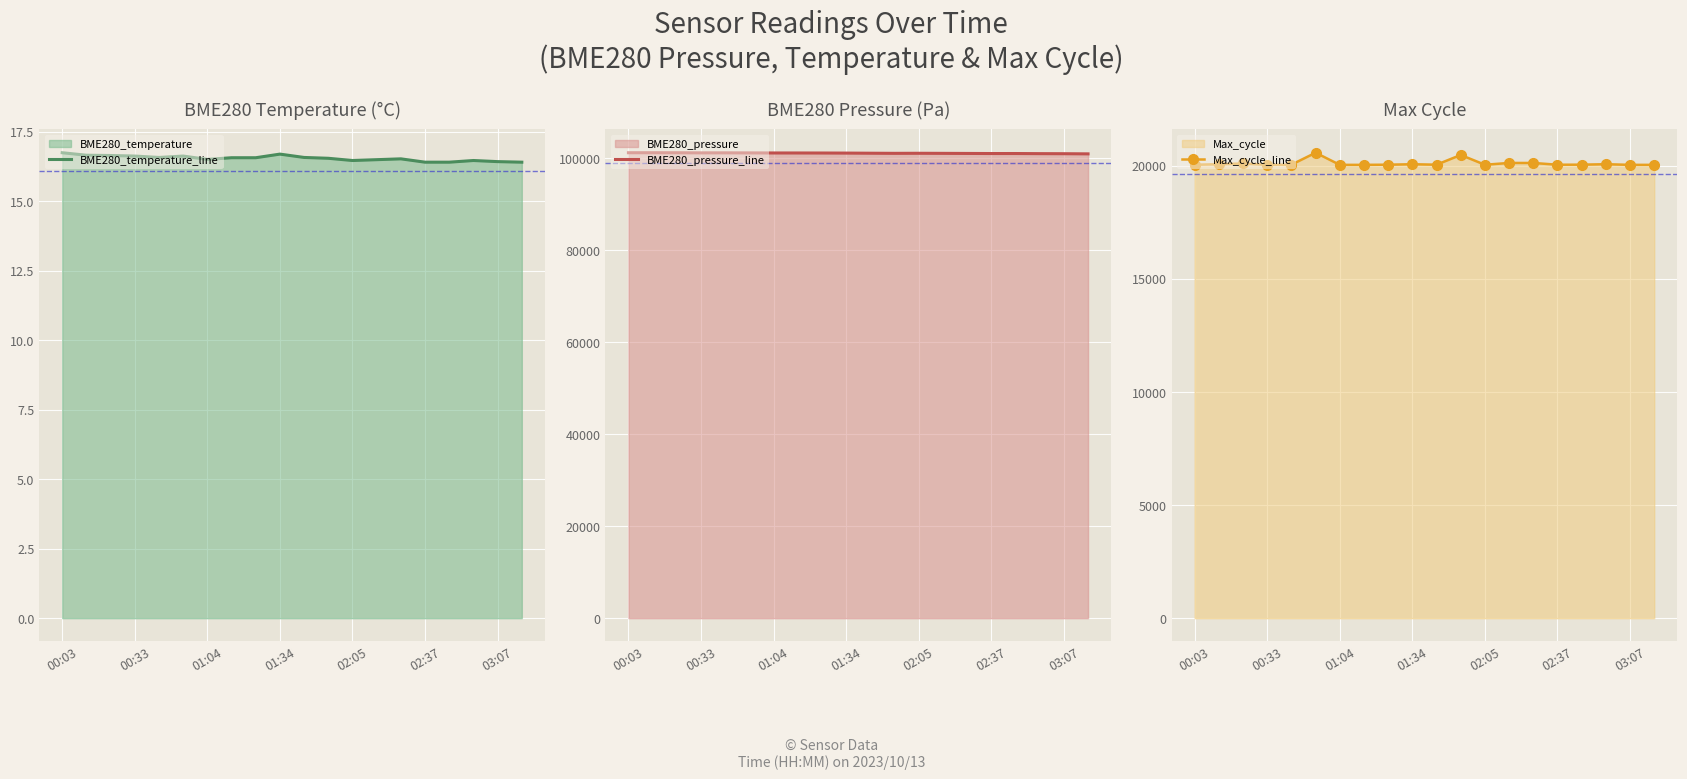

Is it true that BME280_temperature_line equals 8.3 at 00:33?

False